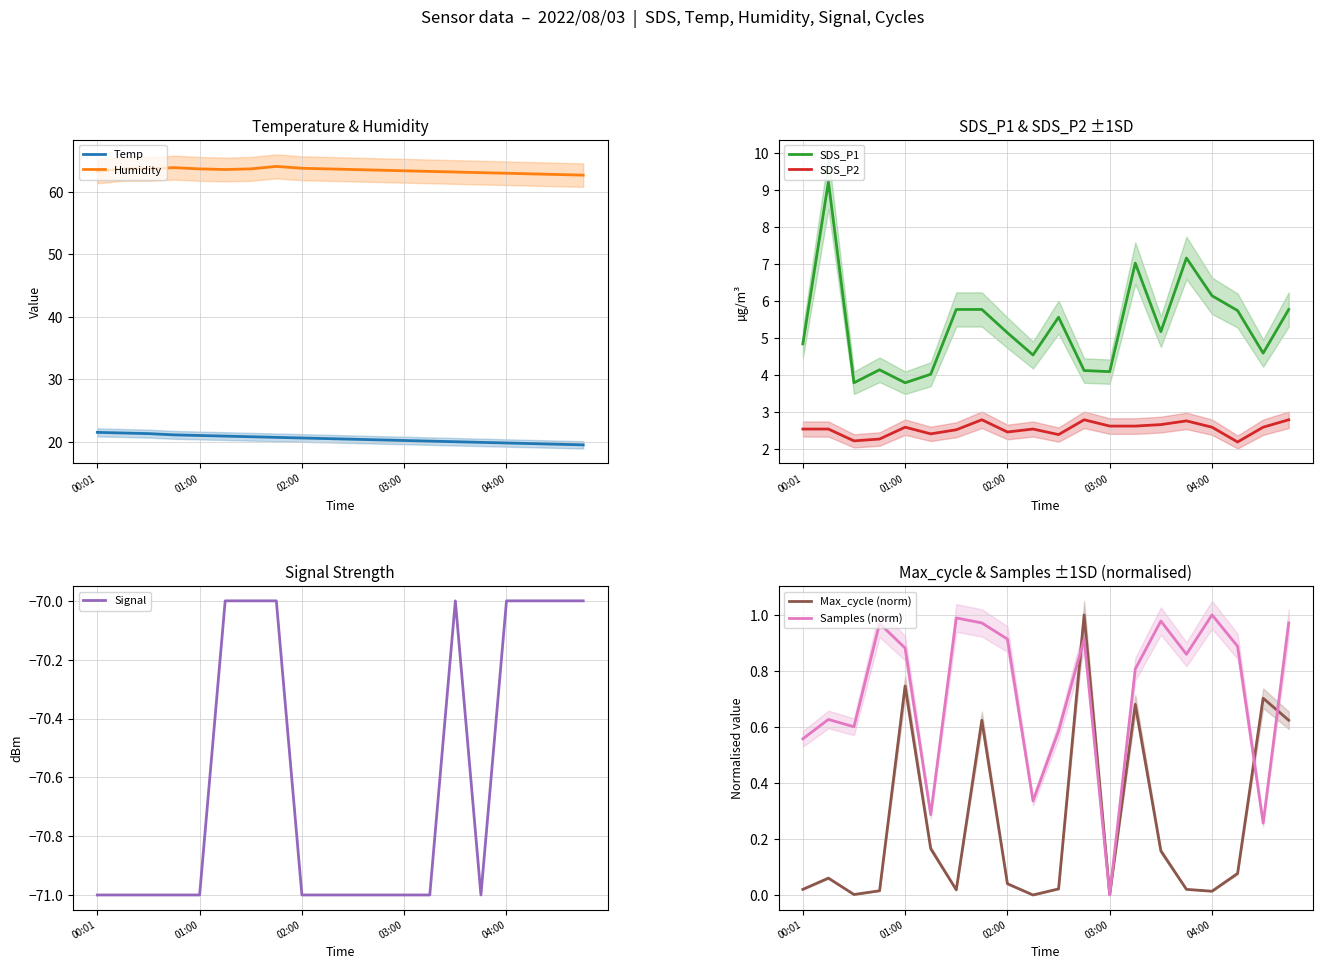

True or false: Humidity and SDS_P2 cross at least once.

False